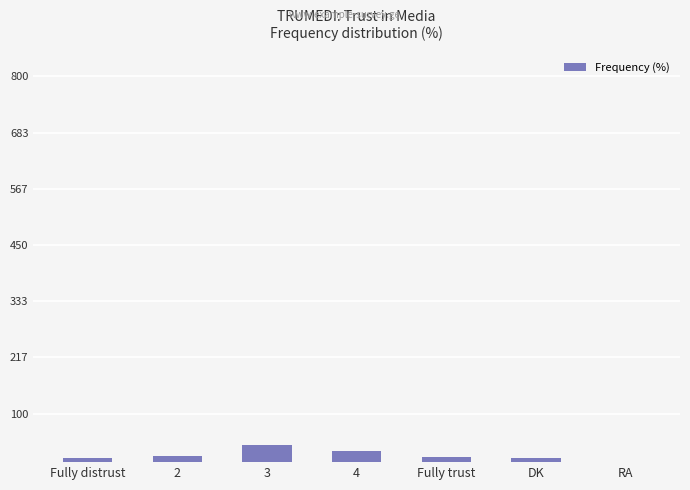

What is the greatest value displayed?

36